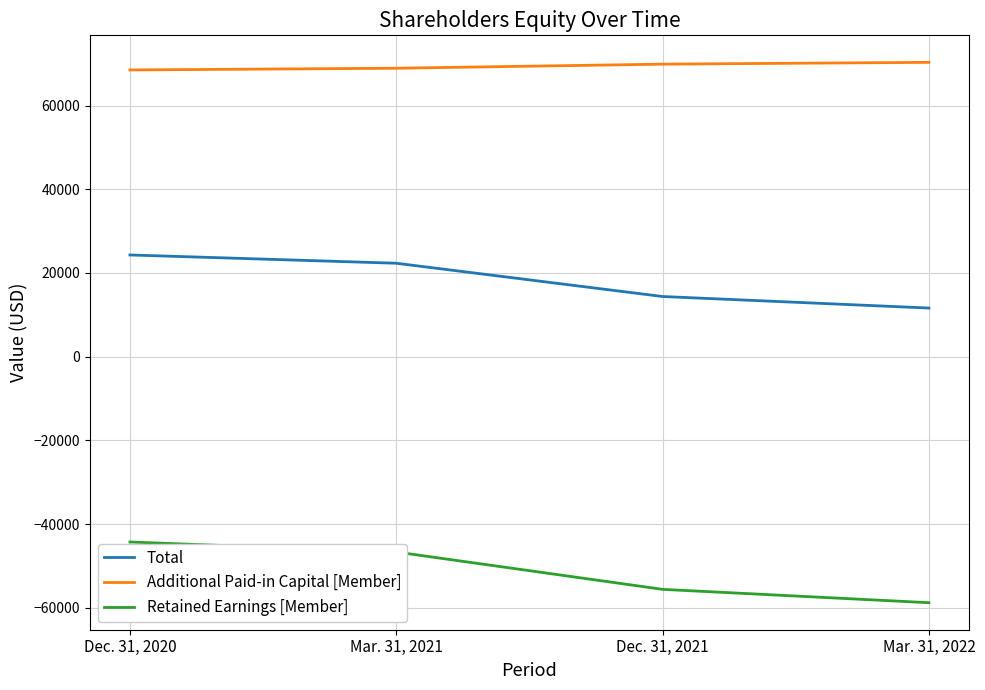

What are all the series names shown in the legend?

Total, Additional Paid-in Capital [Member], Retained Earnings [Member]